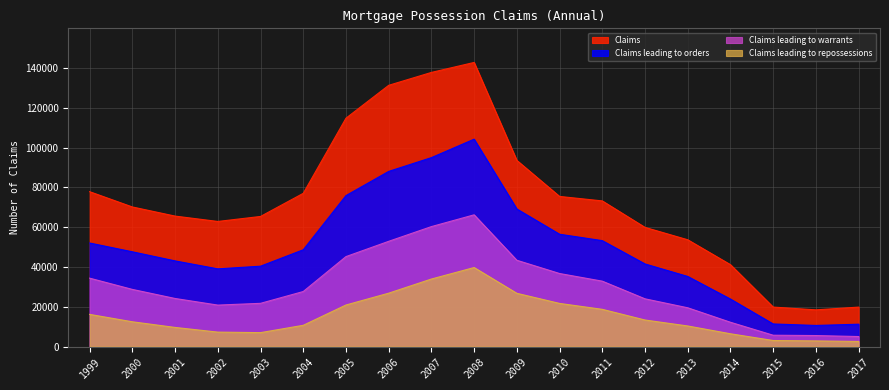

Is it true that Claims leading to repossessions equals 16181 at 1999?

True